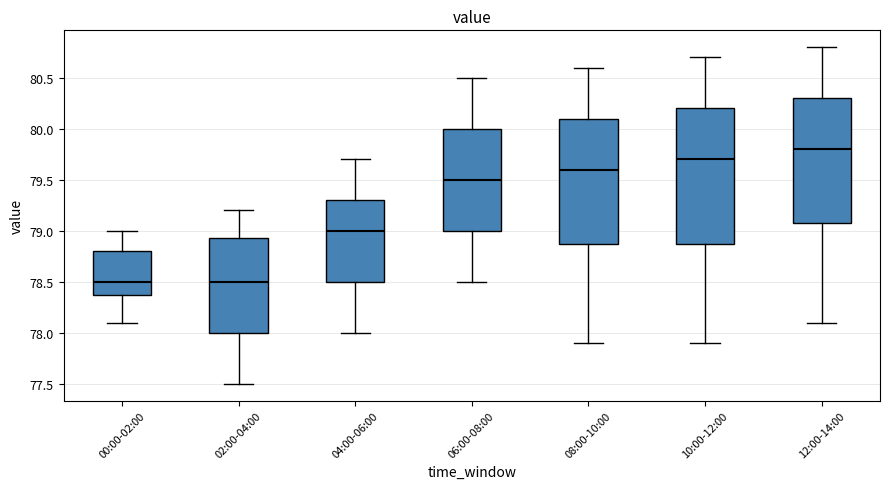

Which box is the tallest, from its lower edge to its upper edge?

10:00-12:00